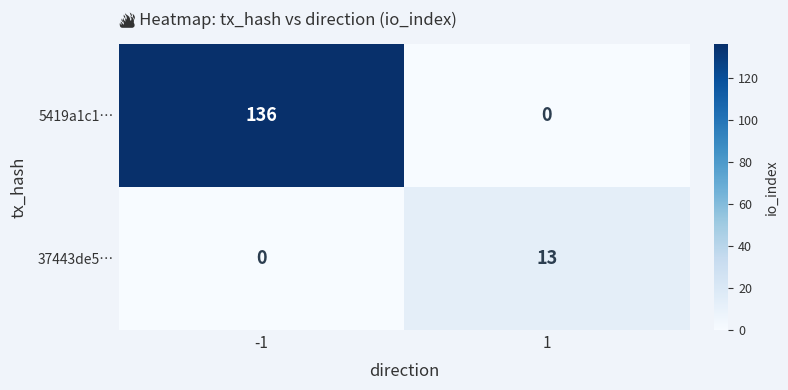

What is the difference between the 37443de5… values at -1 and 1?

13